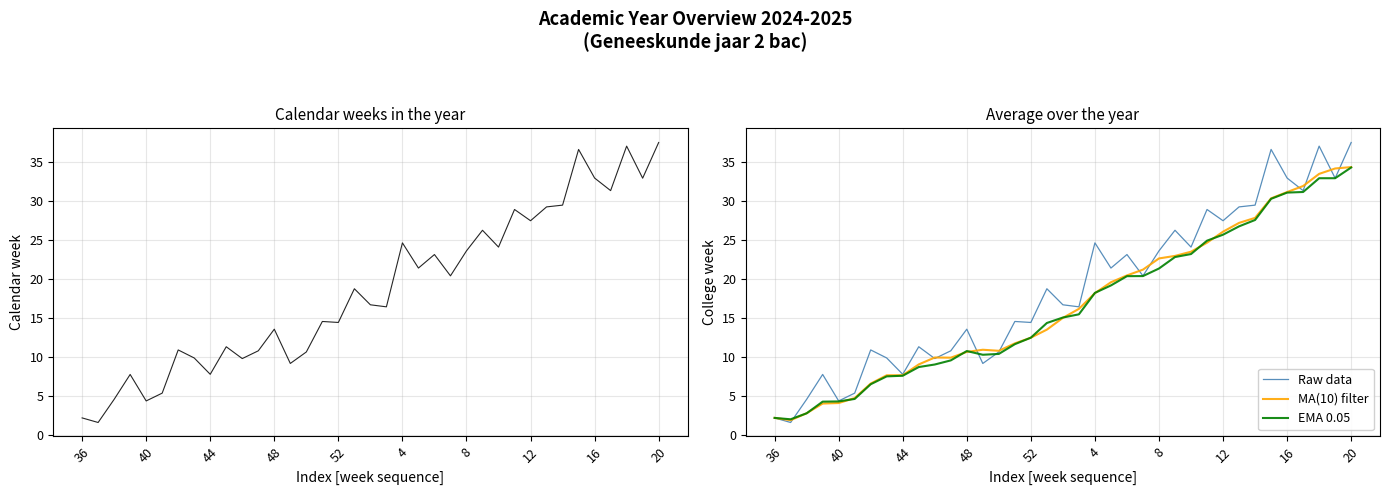

True or false: Raw data has more than 1 interior local peaks.

True